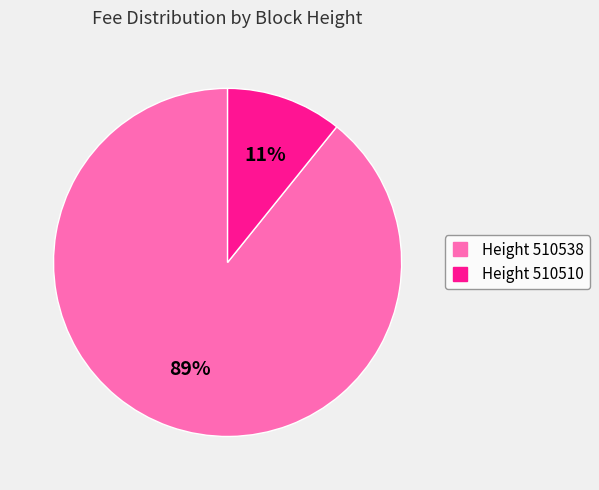

To the nearest percent, what is the difference between the largest and smallest slice percentages?

78%